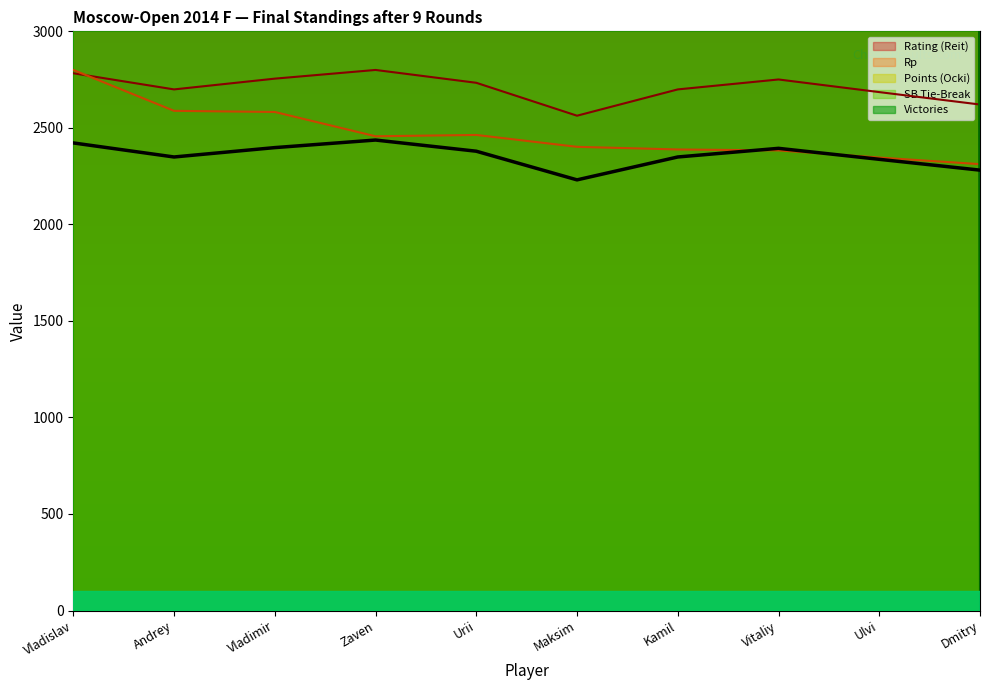

What is the value of the Rating (Reit) point at the 6th from the left?

2563.0